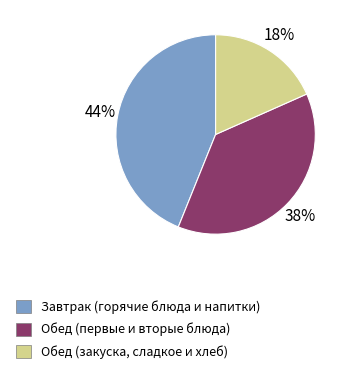

Does any single category account for the majority?

No